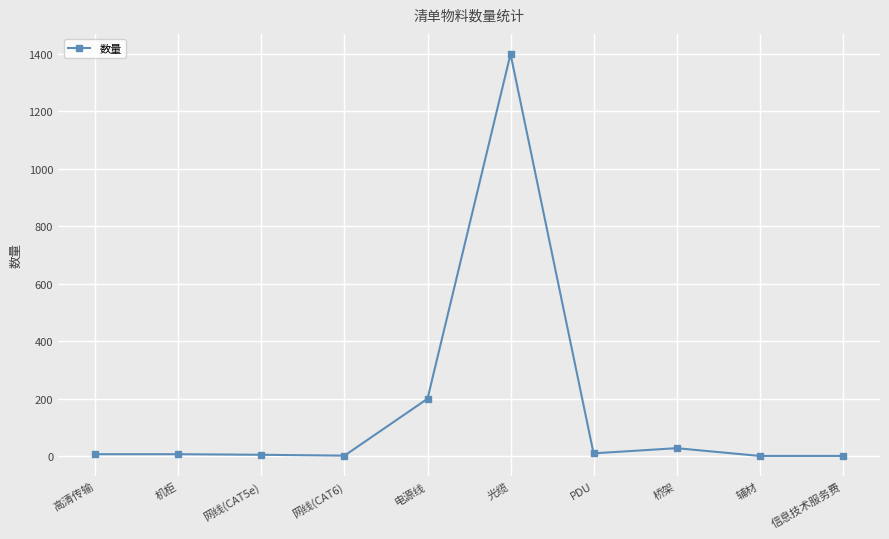

Which has a higher value, 光缆 or 机柜?

光缆